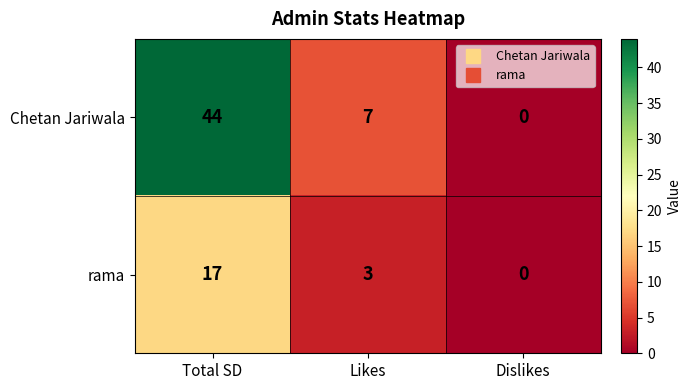

How many distinct data groups are displayed?

2